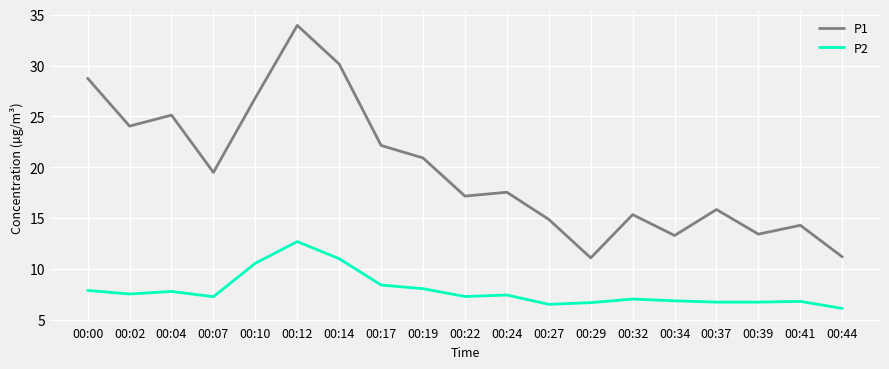

Which series has the largest range (max minus min)?

P1